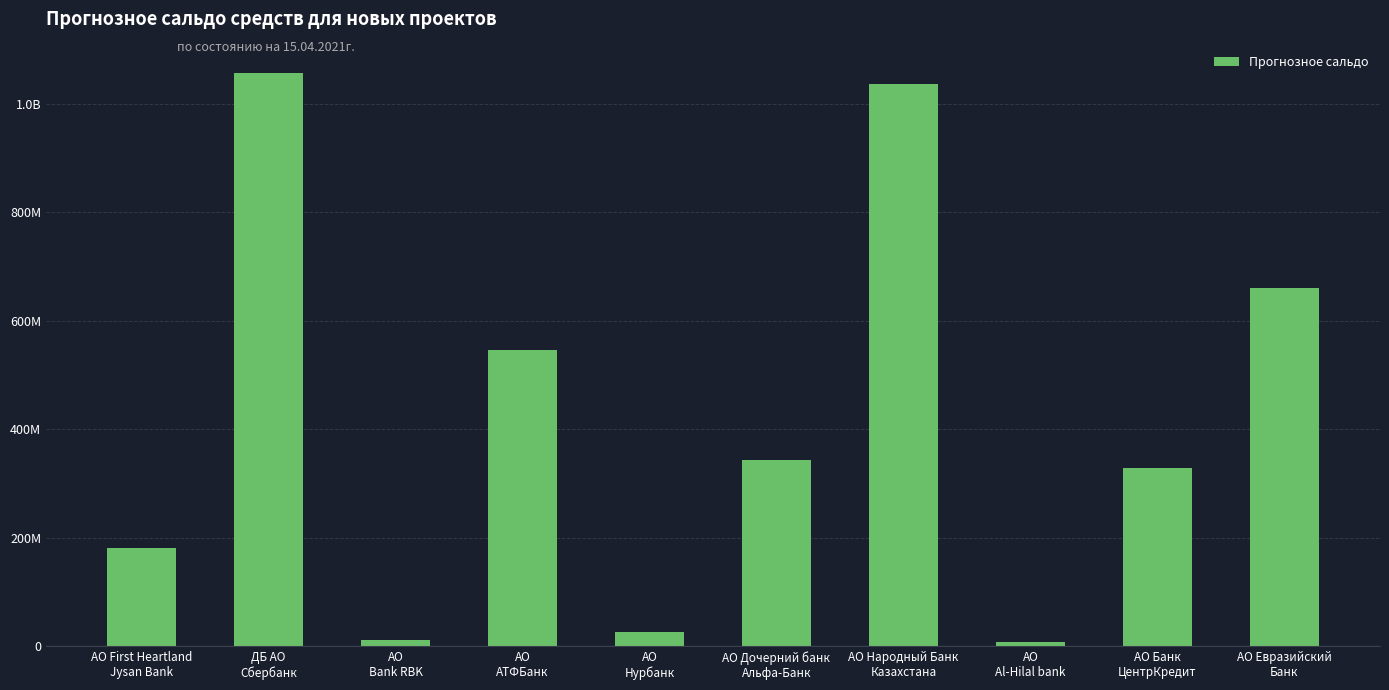

What is the average value?

419909864.7